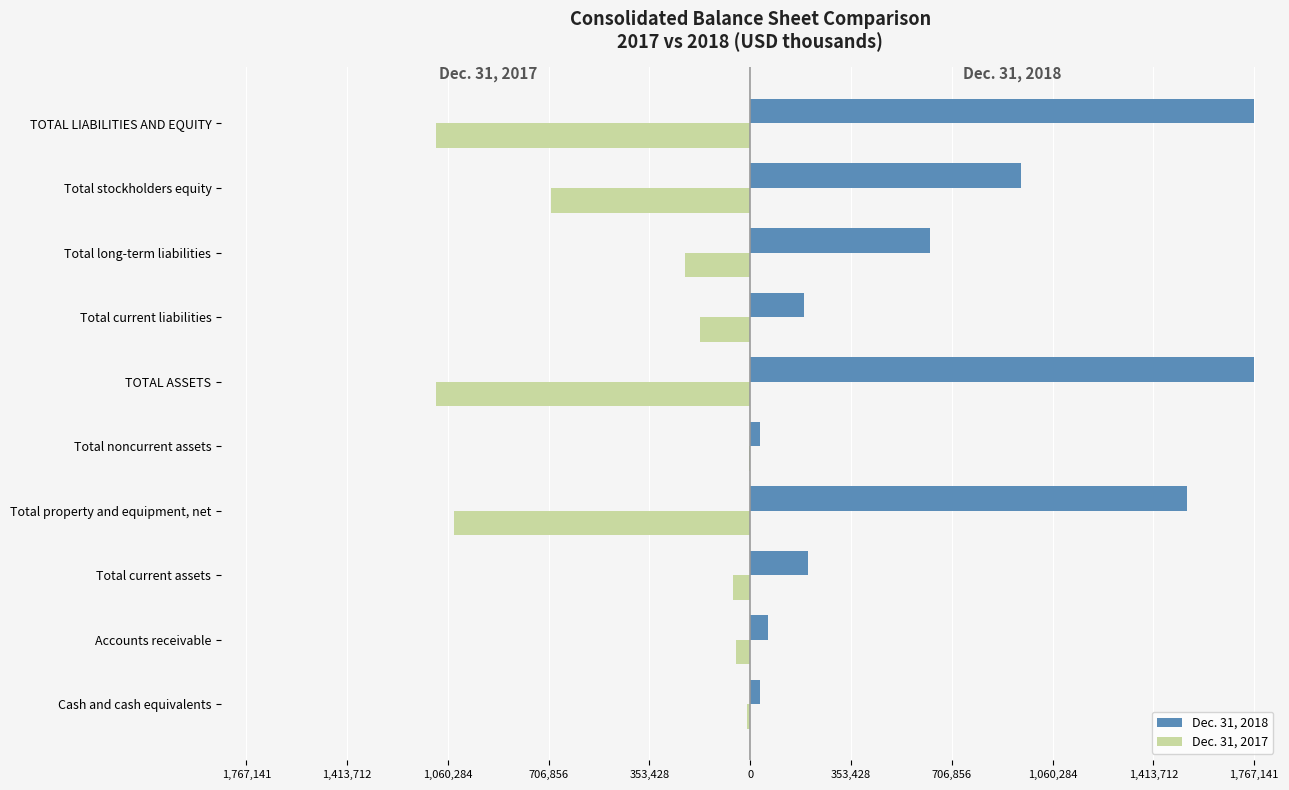

What are all the series names shown in the legend?

Dec. 31, 2018, Dec. 31, 2017